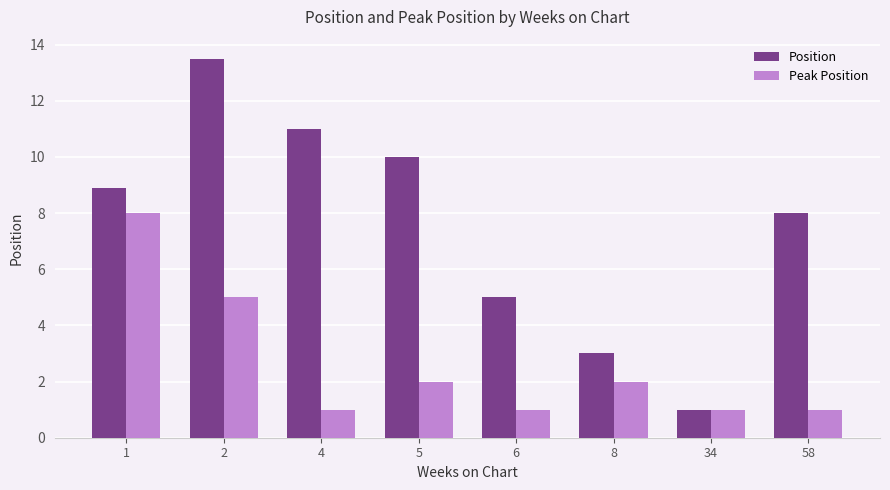

What is the sum of the Position values at 34 and 8?

4.0